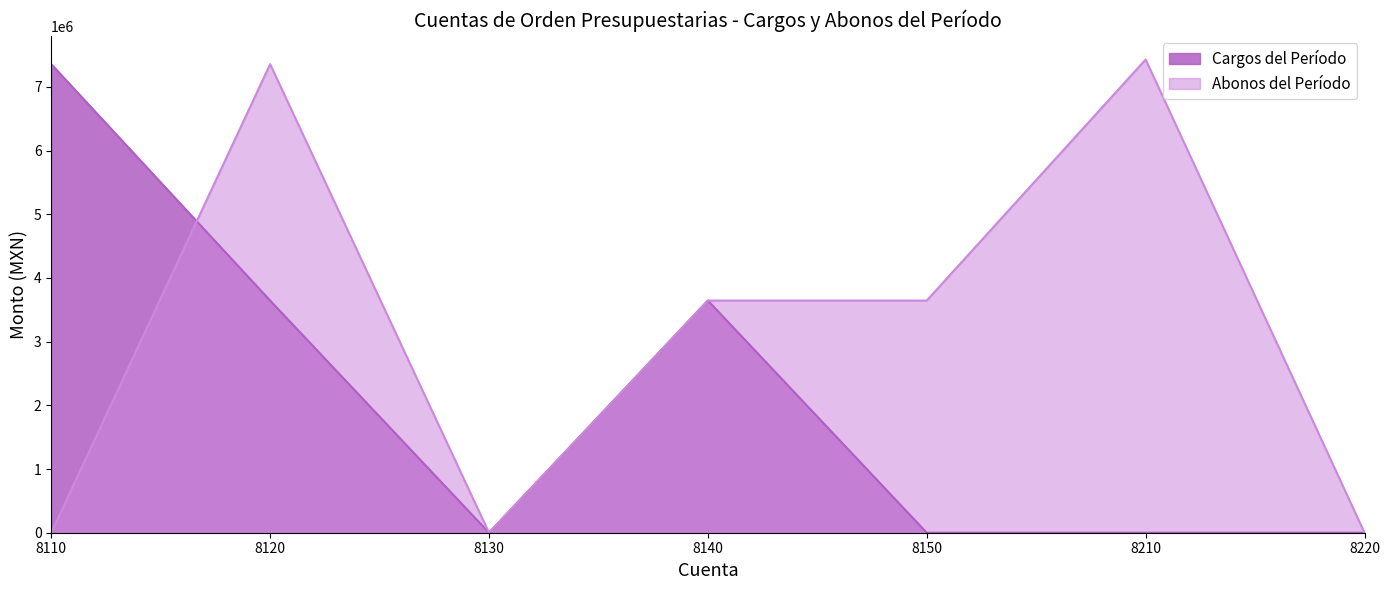

Reading left to right, transcribe all the data shown in this chart.

Cargos del Período: 7358400	3645906	0	3645906	0	0	0
Abonos del Período: 0	7358400	0	3645906	3645906	7431264	0